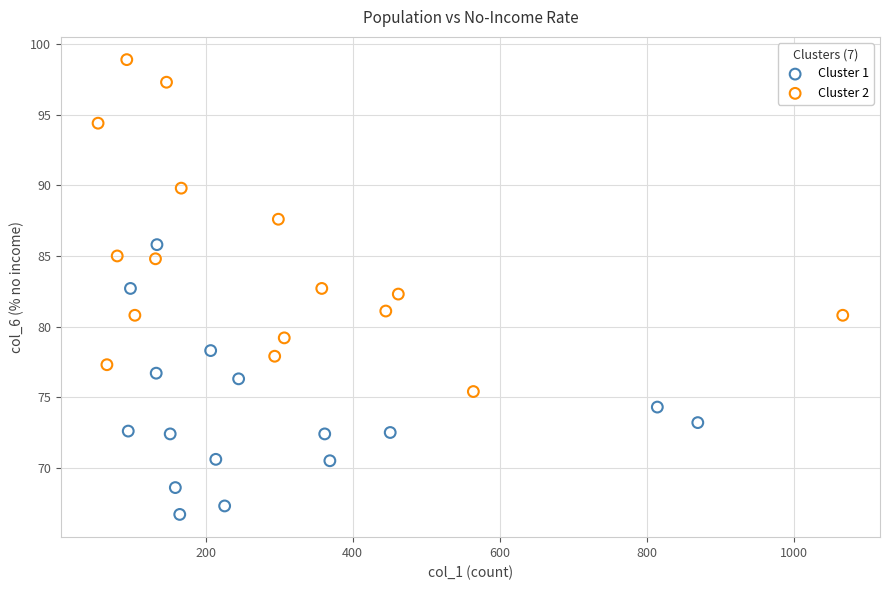

Which series contains the highest Y value?

Cluster 2